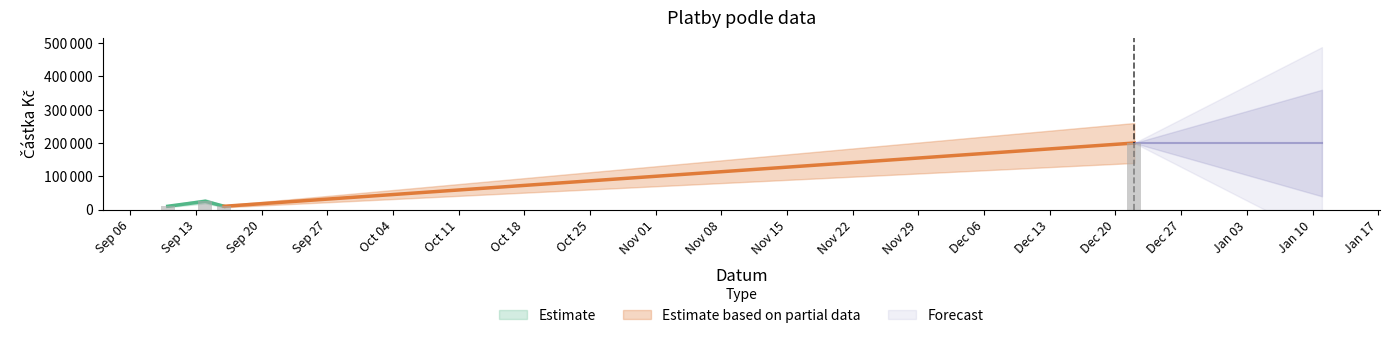

Reading left to right, extract all data points from this chart.

2021-09-10=10000	2021-09-14=25000	2021-09-16=10000	2021-12-22=200000